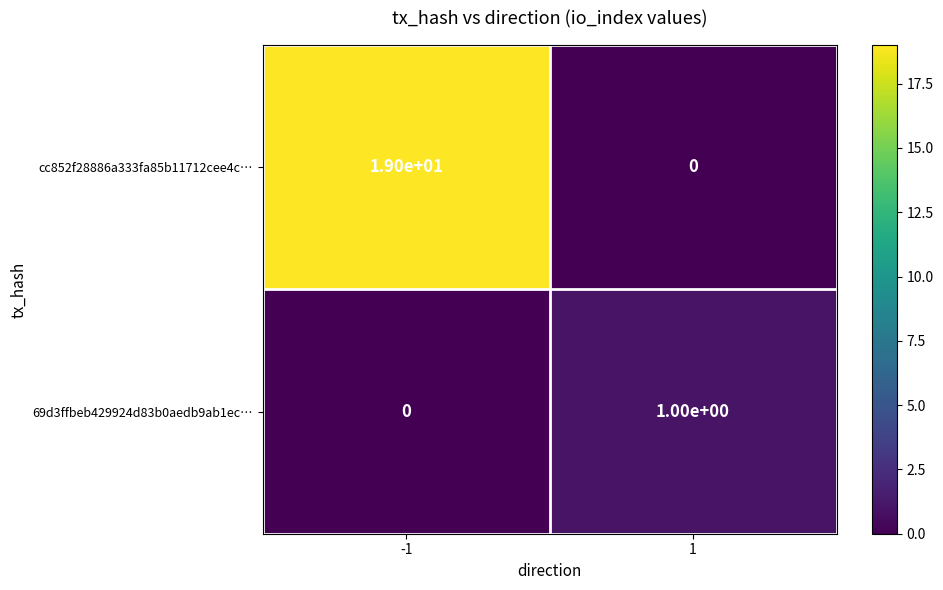

List the series in order of their overall mean, lowest first.

69d3ffbeb429924d83b0aedb9ab1ec…, cc852f28886a333fa85b11712cee4c…